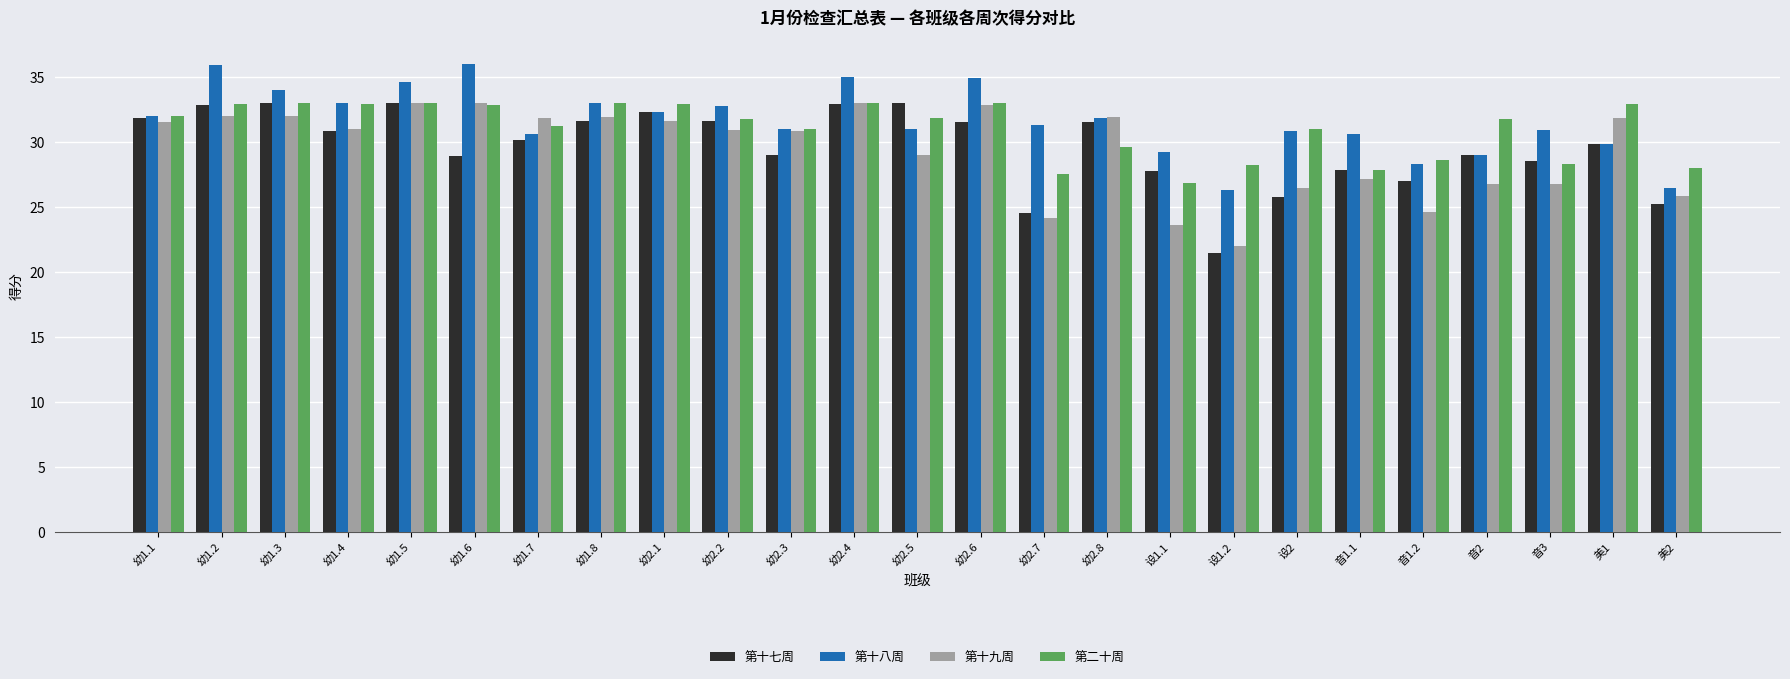

What is the difference between the maximum and minimum values in the 第十八周 series?

9.7